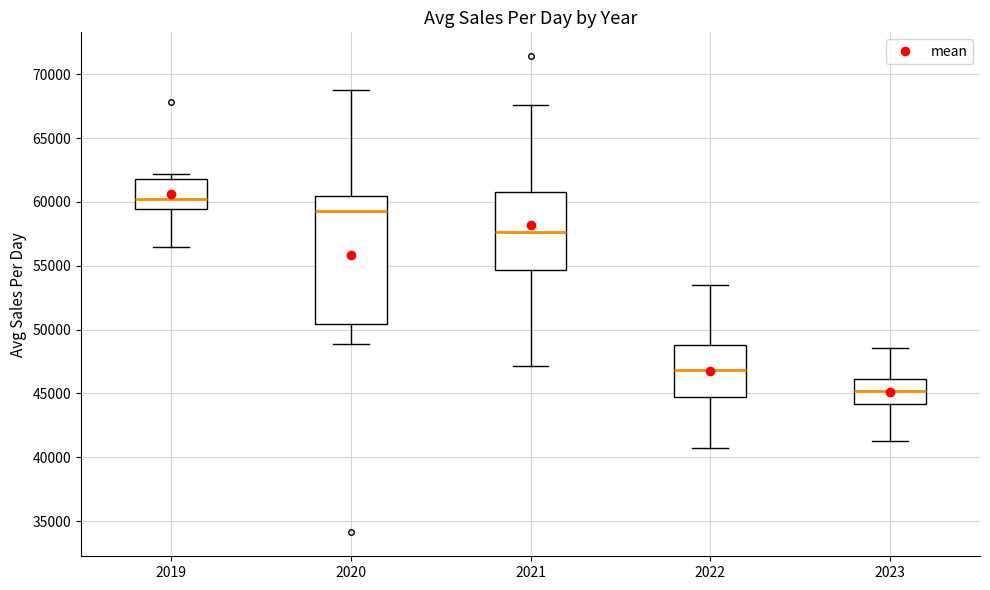

Which box has the lowest median line?

2023